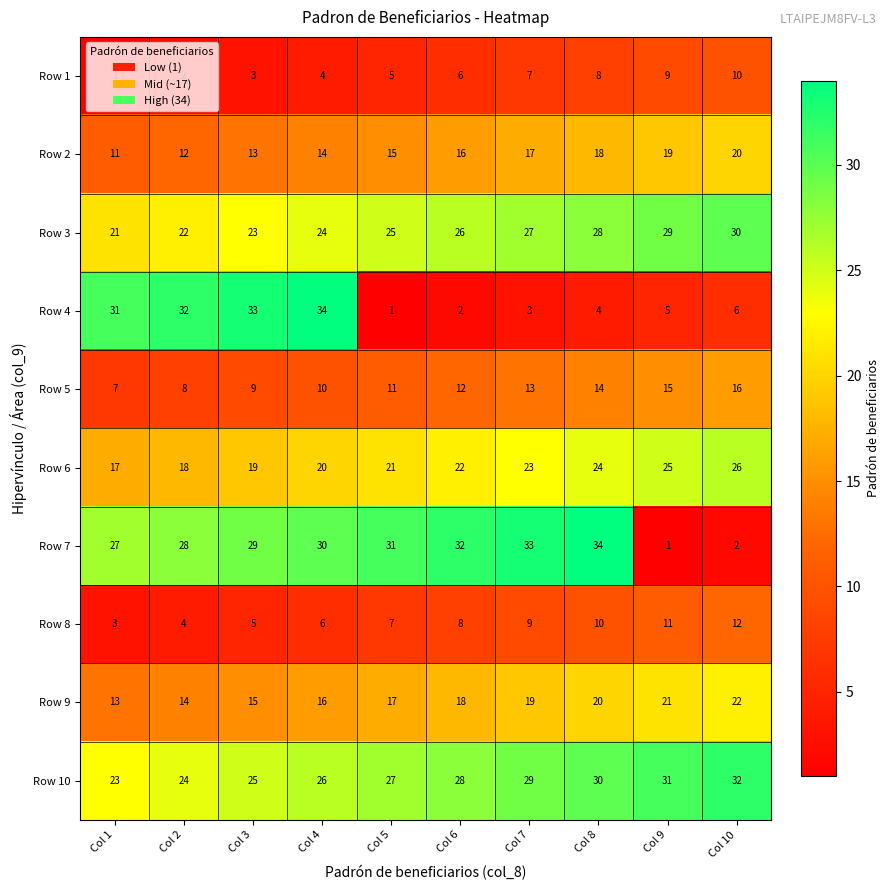

What is the difference between the maximum and minimum values in the Row 3 series?

9